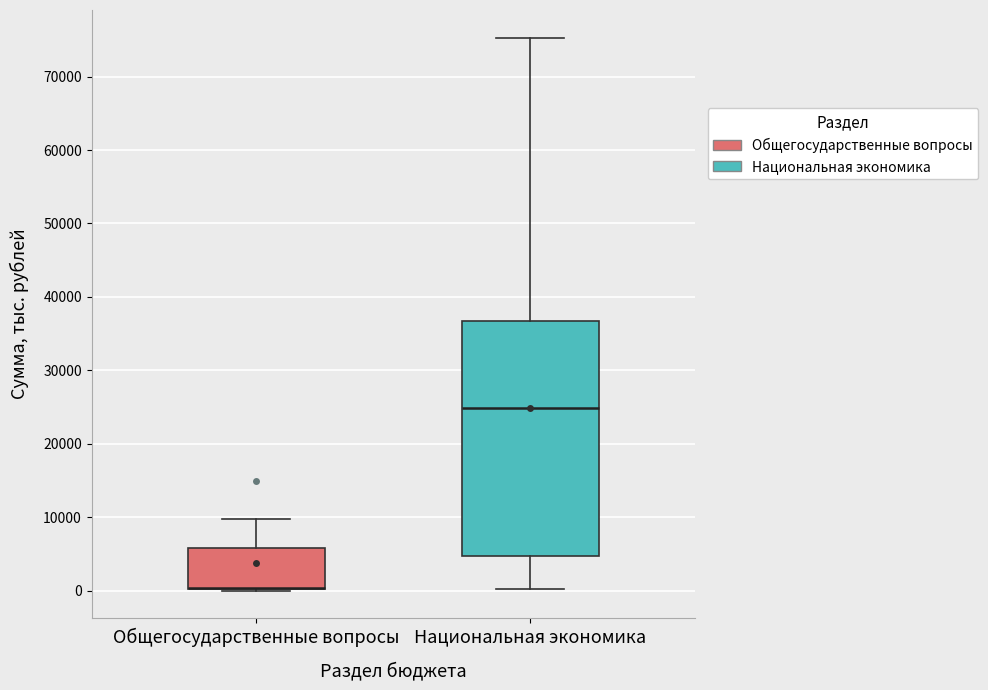

Which box is the tallest, from its lower edge to its upper edge?

Национальная экономика